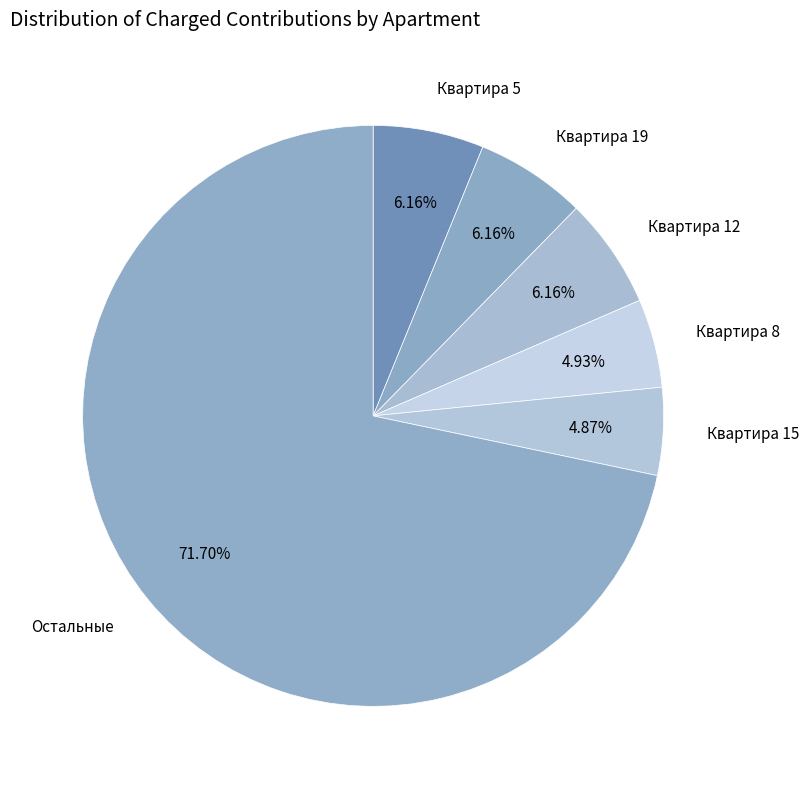

Which slice is the largest?

Остальные